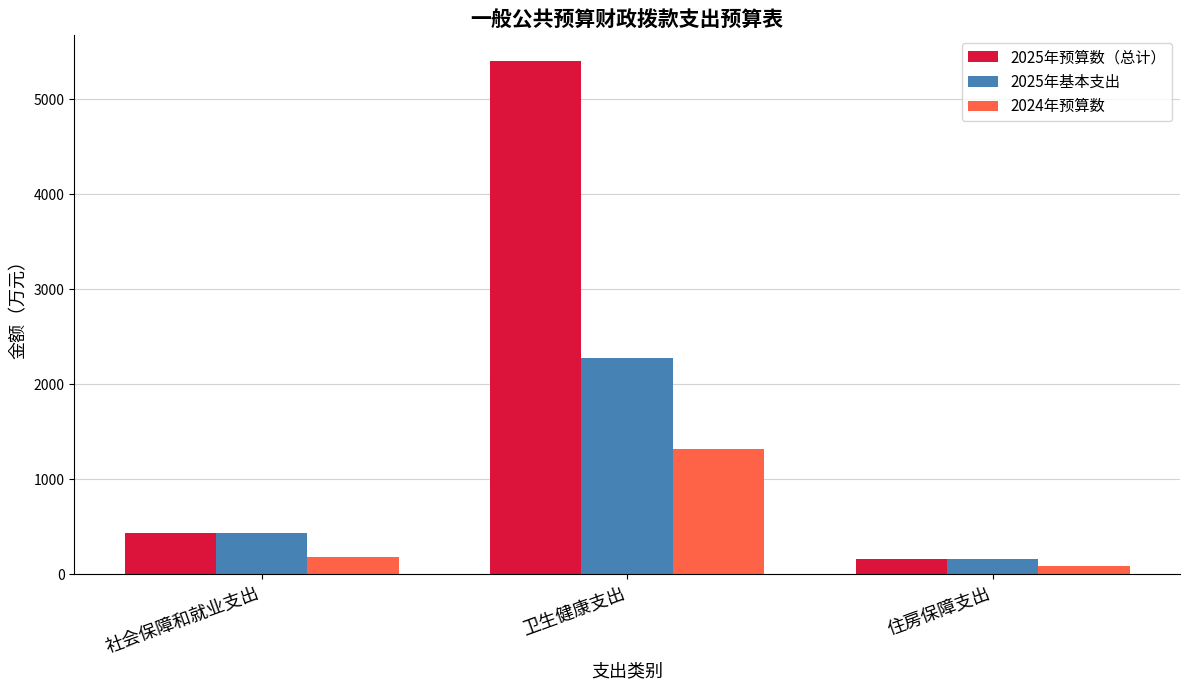

What is the value of the 2025年基本支出 bar at the 2nd from the left?

2279.2